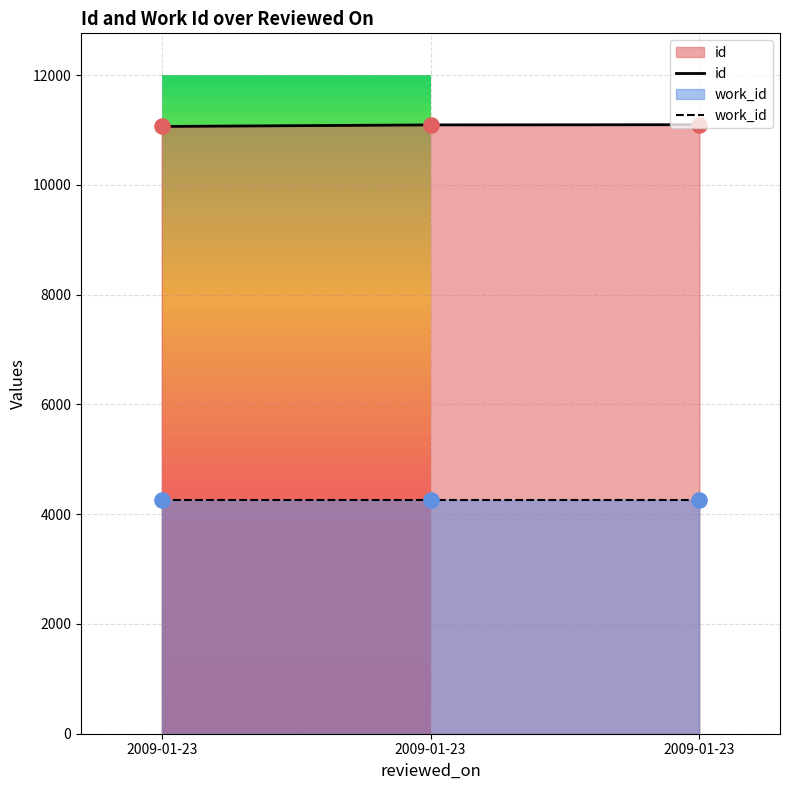

What are all the series names shown in the legend?

id, work_id